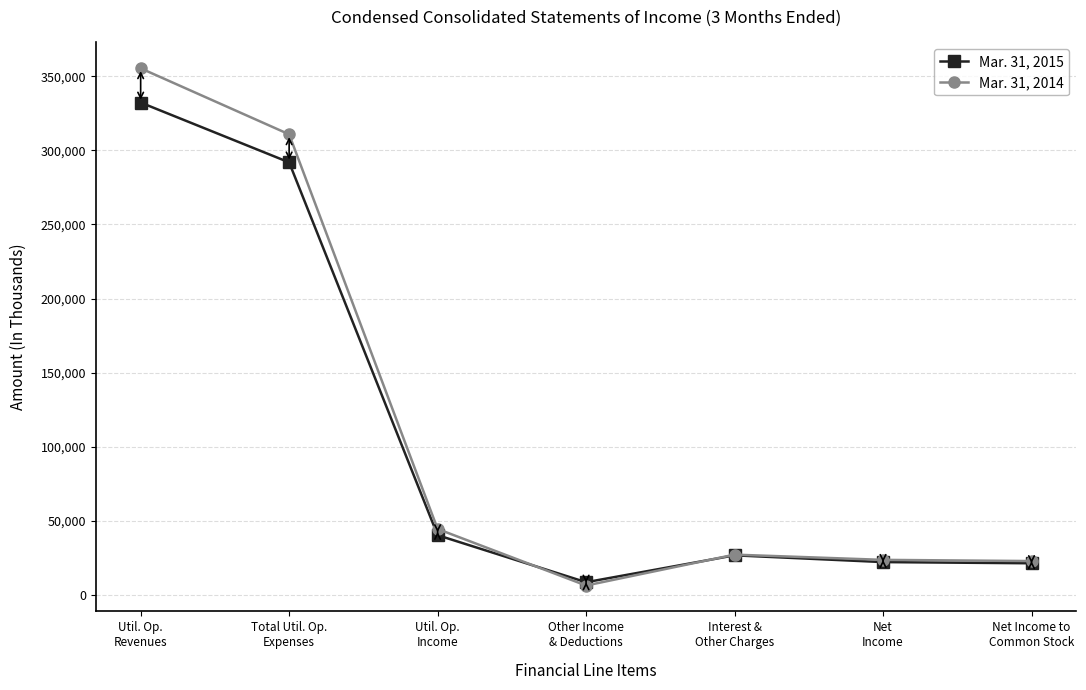

What is the sum of the Mar. 31, 2015 values at Other Income
& Deductions and Interest &
Other Charges?

35379